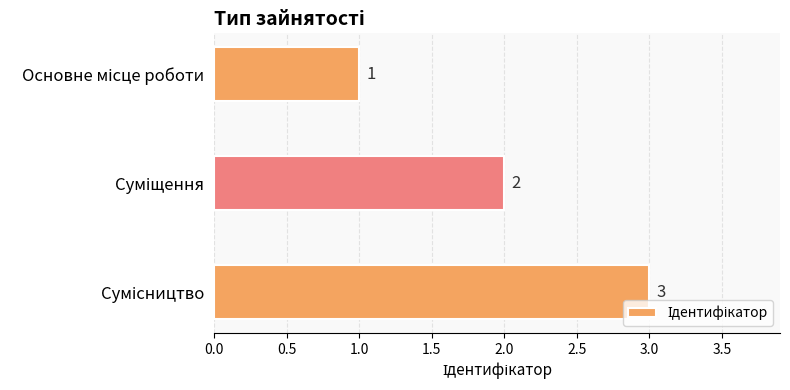

What is the greatest value displayed?

3